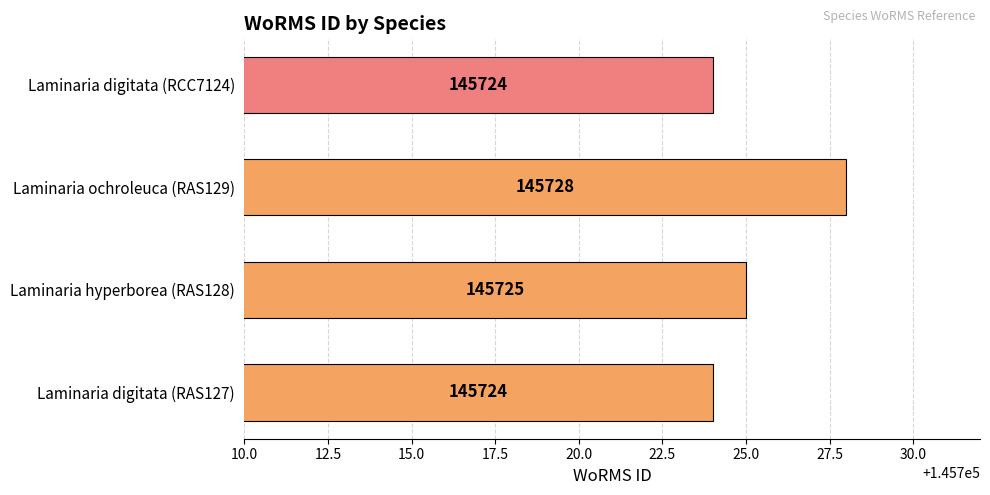

Where is the data nearest to the value 145726?

Laminaria hyperborea (RAS128)